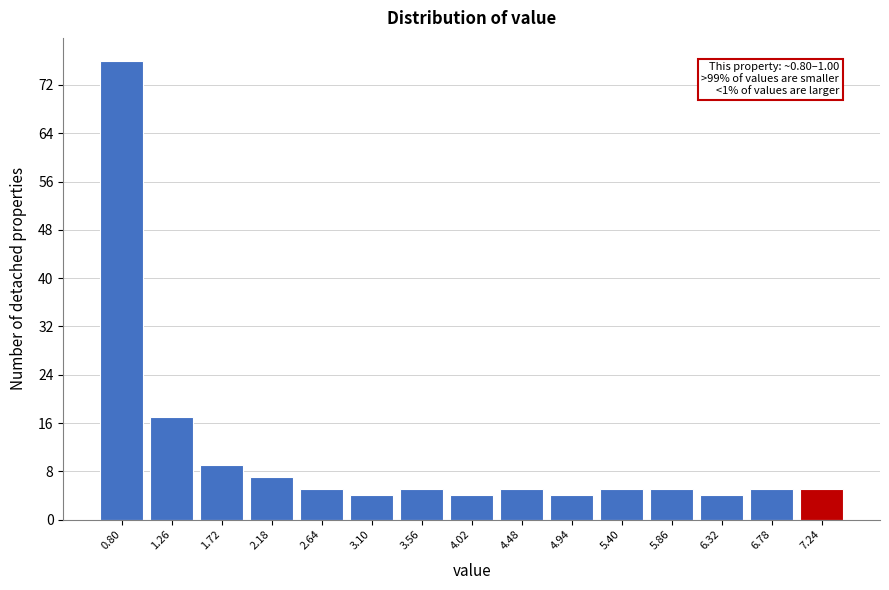

Reading left to right, what are all the values shown in this chart?

0.80=76	1.26=17	1.72=9	2.18=7	2.64=5	3.10=4	3.56=5	4.02=4	4.48=5	4.94=4	5.40=5	5.86=5	6.32=4	6.78=5	7.24=5